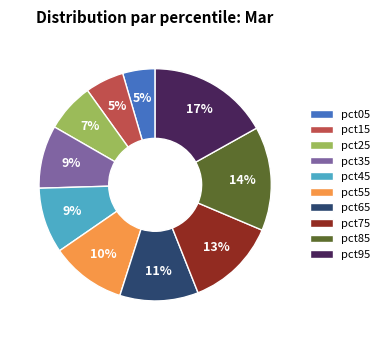

Is it true that pct55 is 10% of the pie?

True